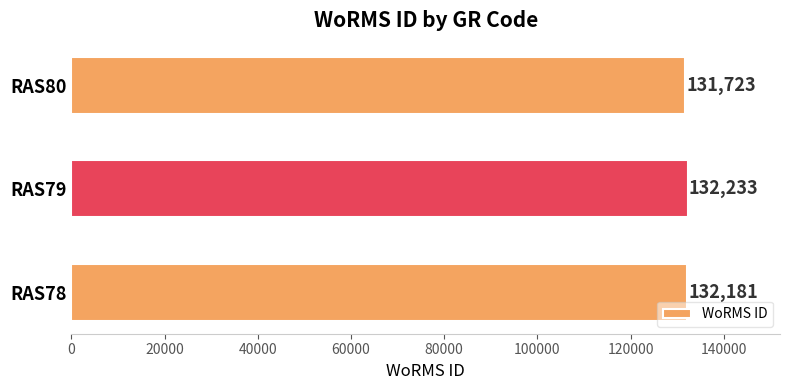

What is the difference between the maximum and second lowest values?

52